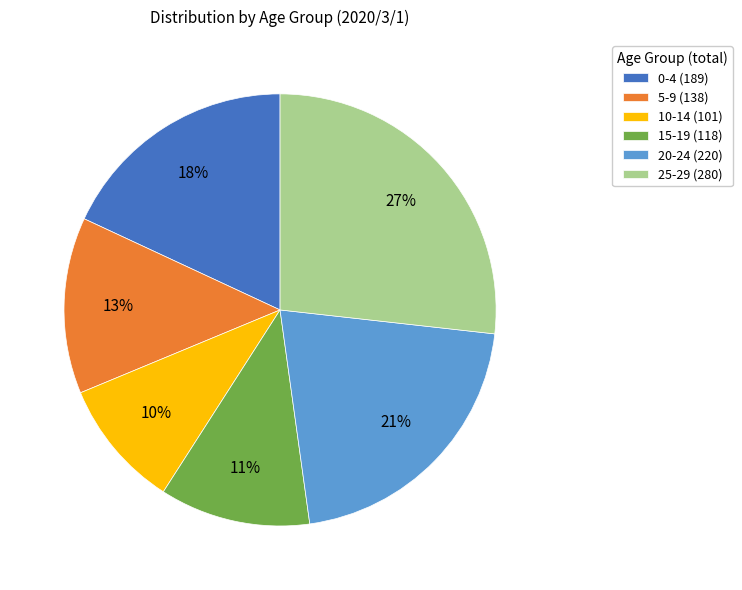

Does 15-19 represent more than half of the total?

No